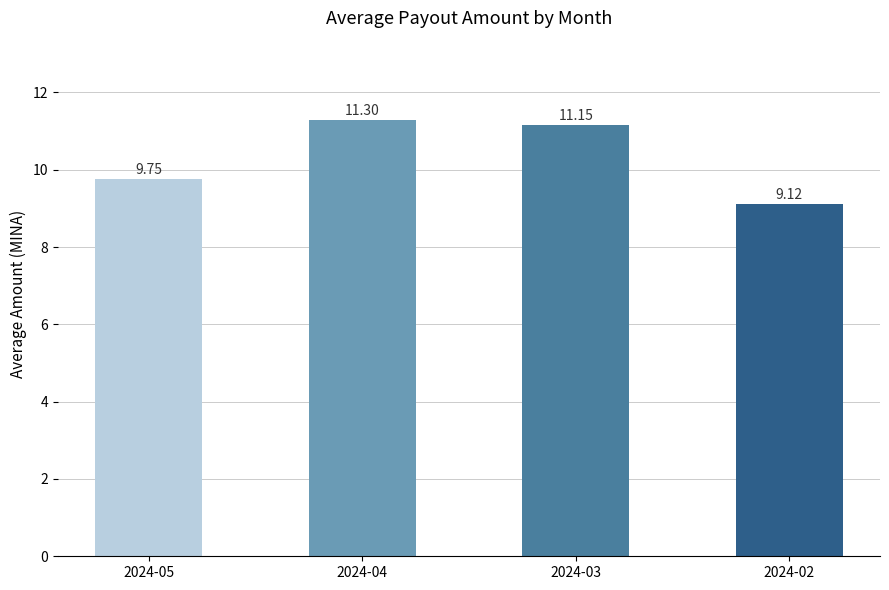

List the labels in order of value, smallest first.

2024-02, 2024-05, 2024-03, 2024-04